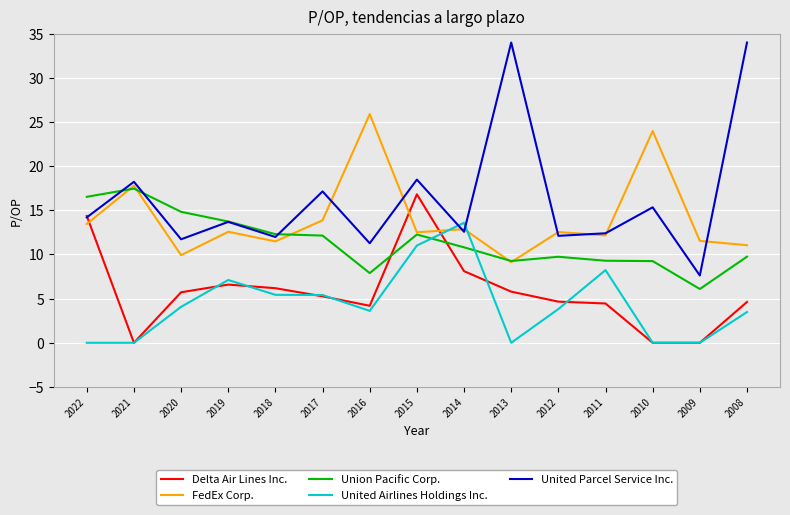

True or false: Delta Air Lines Inc. has a value of -5.6 at 2009.

False